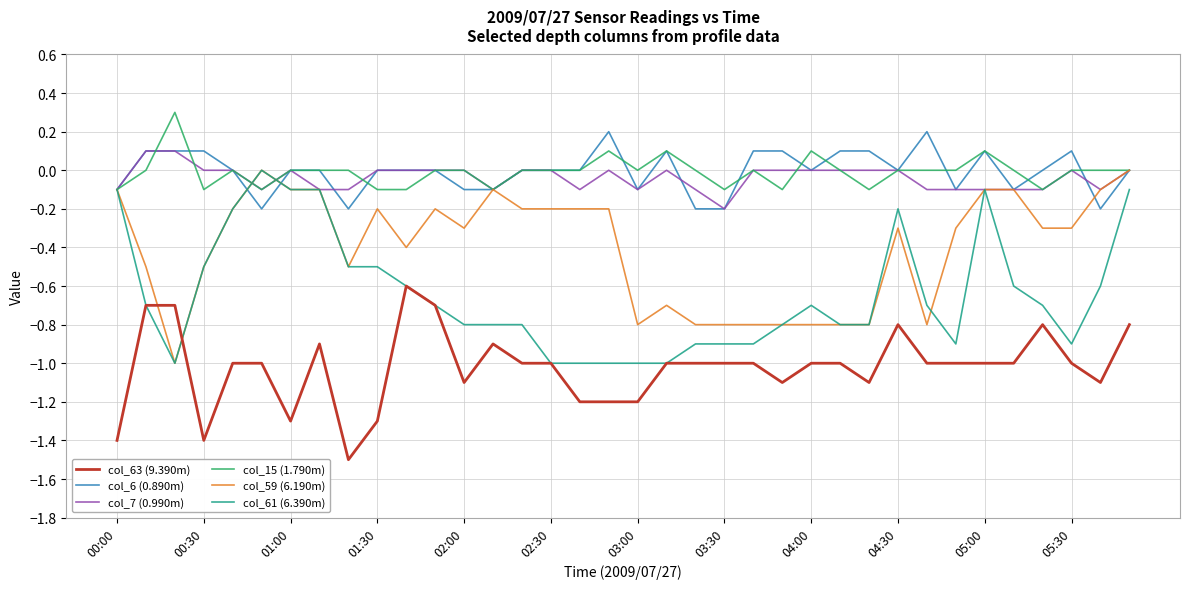

What is the greatest value displayed?

0.3